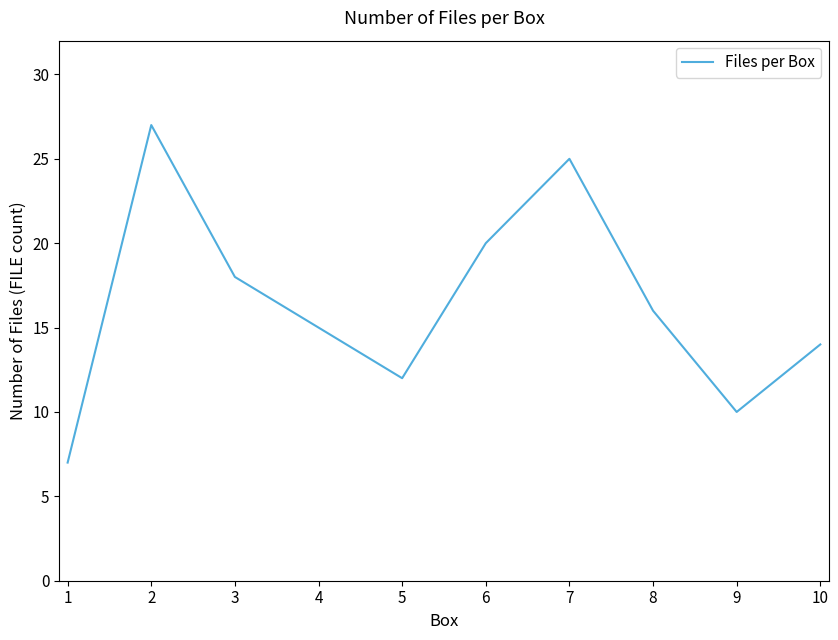

What is the maximum value shown in the chart?

27